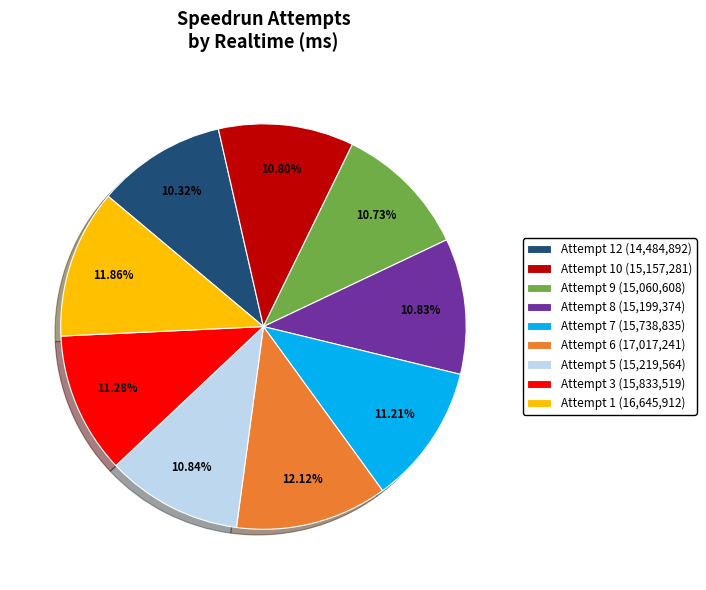

Approximately how many times larger is the value at Attempt 12 (14,484,892) compared to Attempt 1 (16,645,912)?

0.9